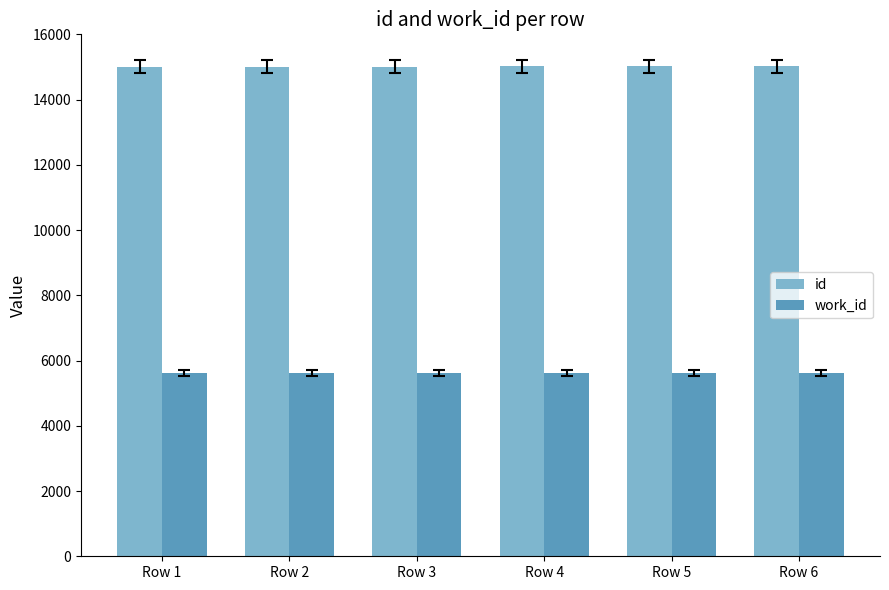

How many data points in id are less than 15016?

3